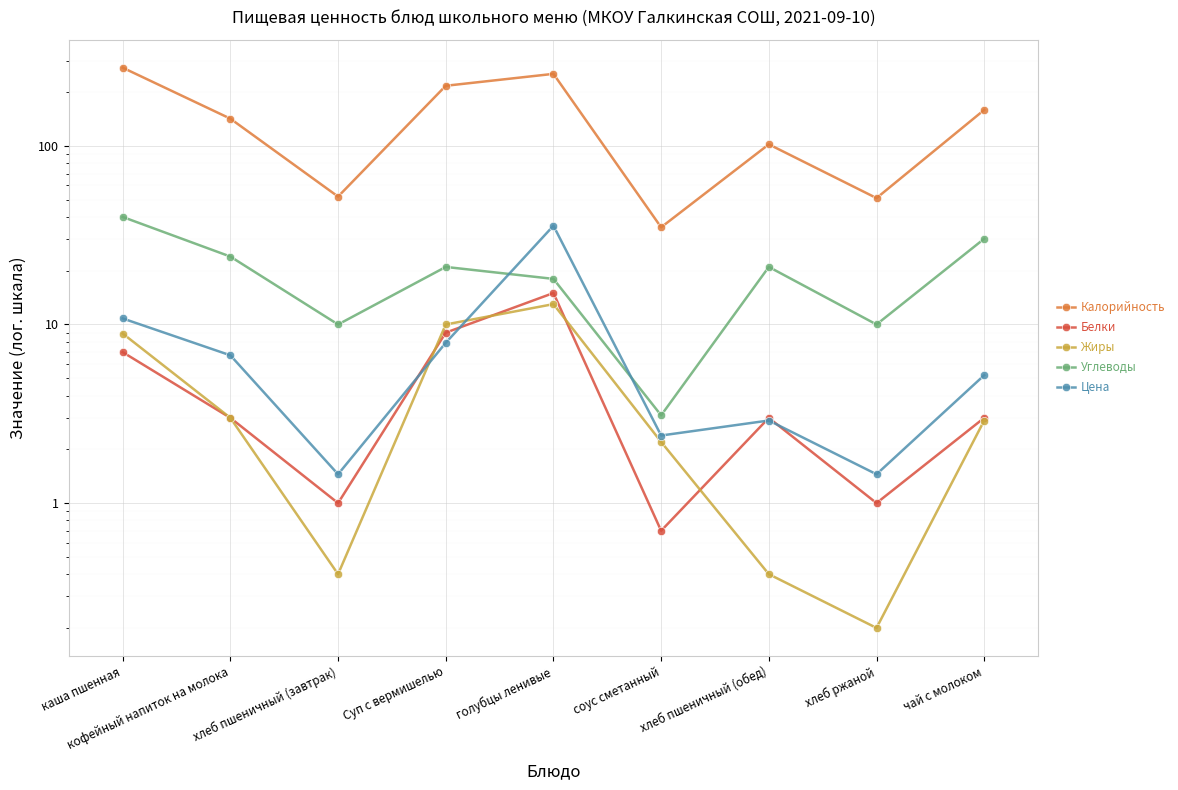

Which series changed the most between хлеб ржаной and чай с молоком?

Калорийность